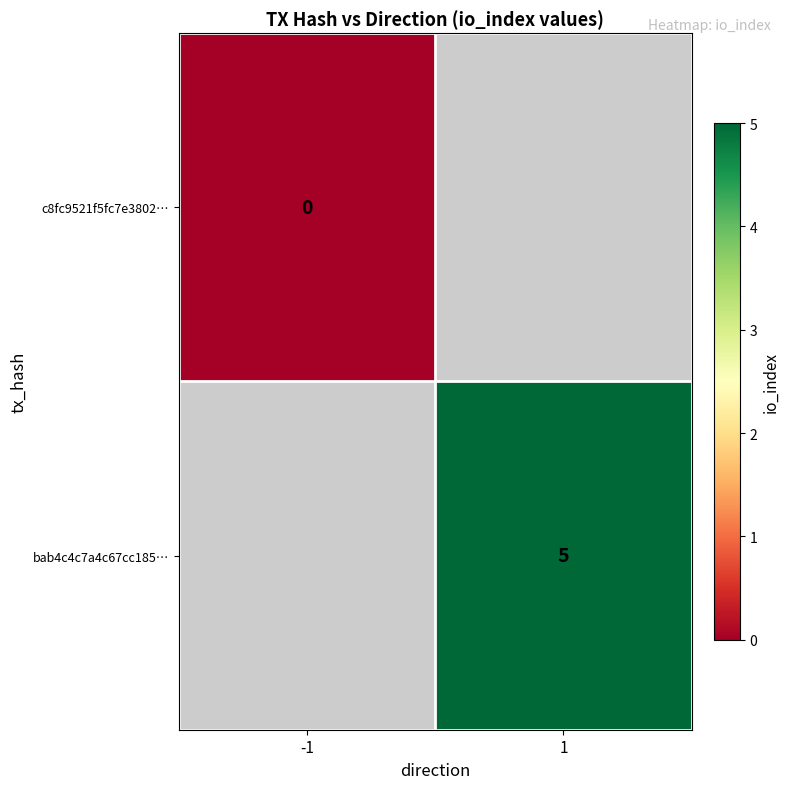

Rank the categories by c8fc9521f5fc7e3802… value from lowest to highest.

-1, 1